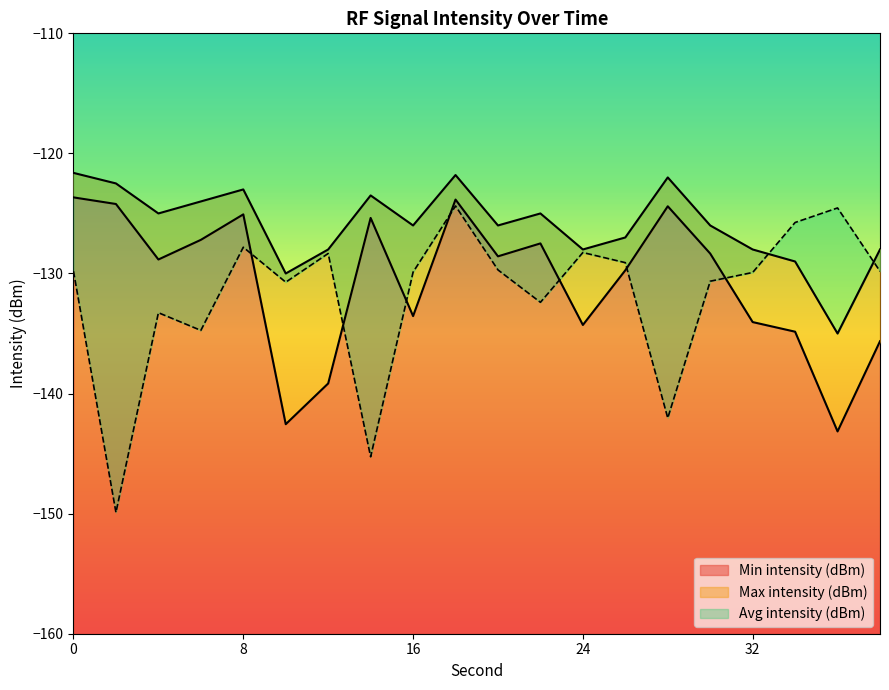

List the series in order of their peak value, lowest first.

Avg intensity (dBm), Min intensity (dBm), Max intensity (dBm)